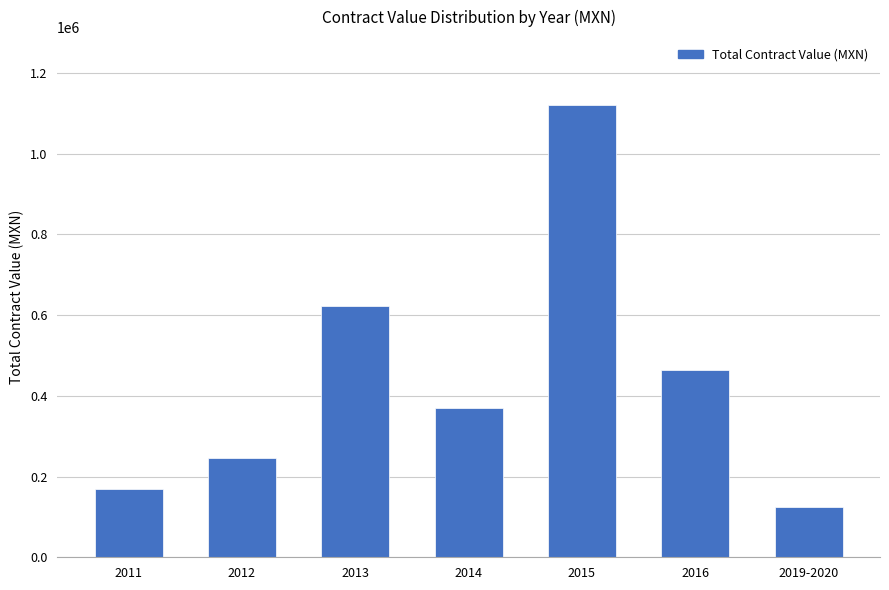

The value at 2016 is 314730.7. True or false?

False